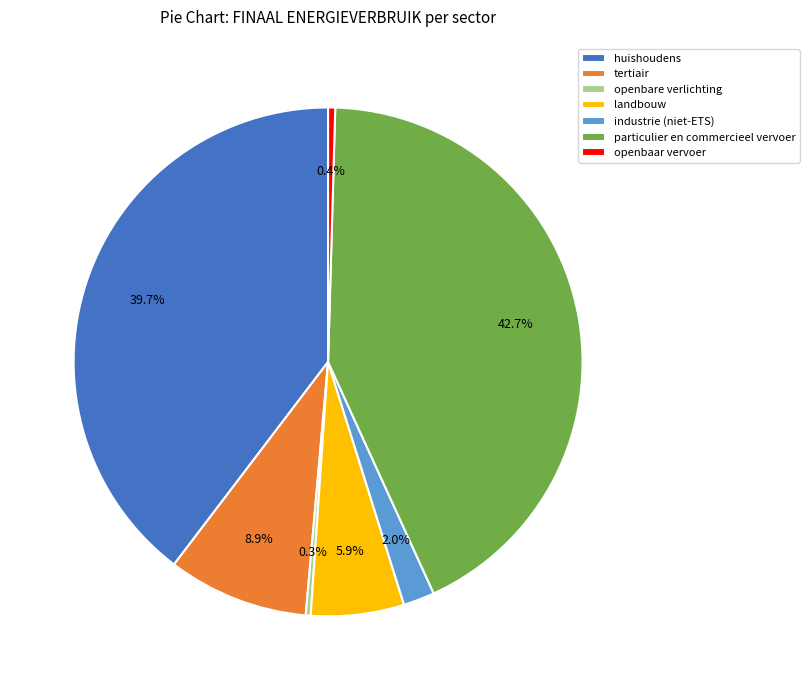

Does openbare verlichting represent more than half of the total?

No